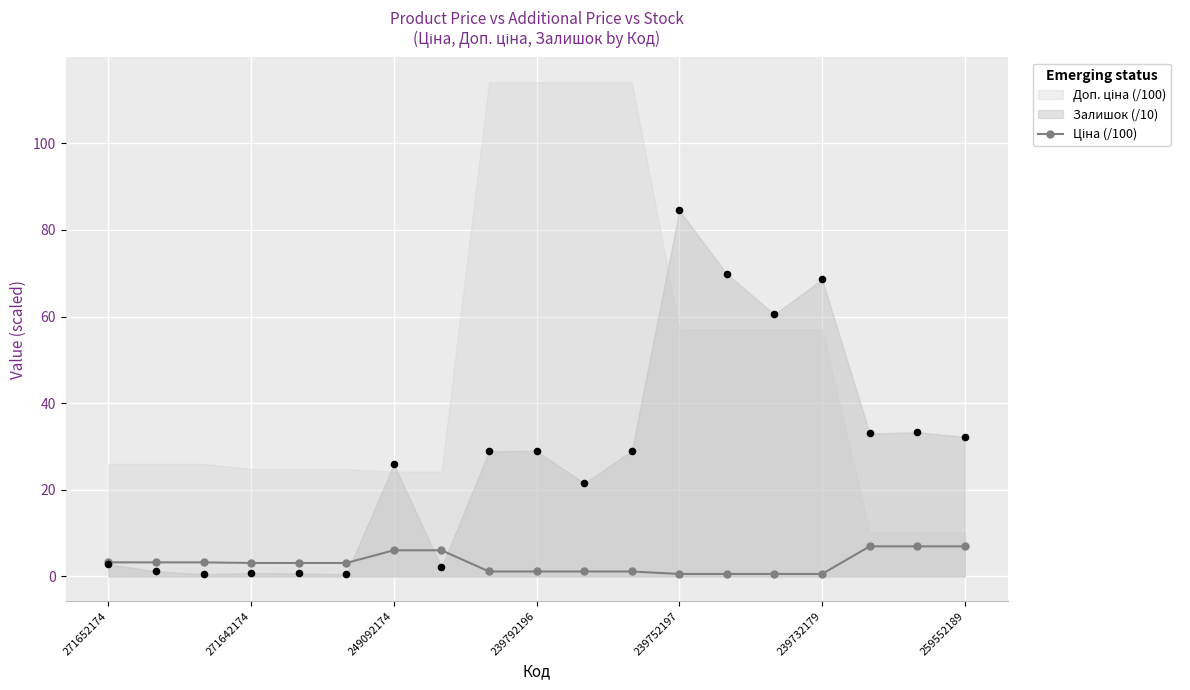

Which has a higher value, 239792196 or 259552189?

259552189